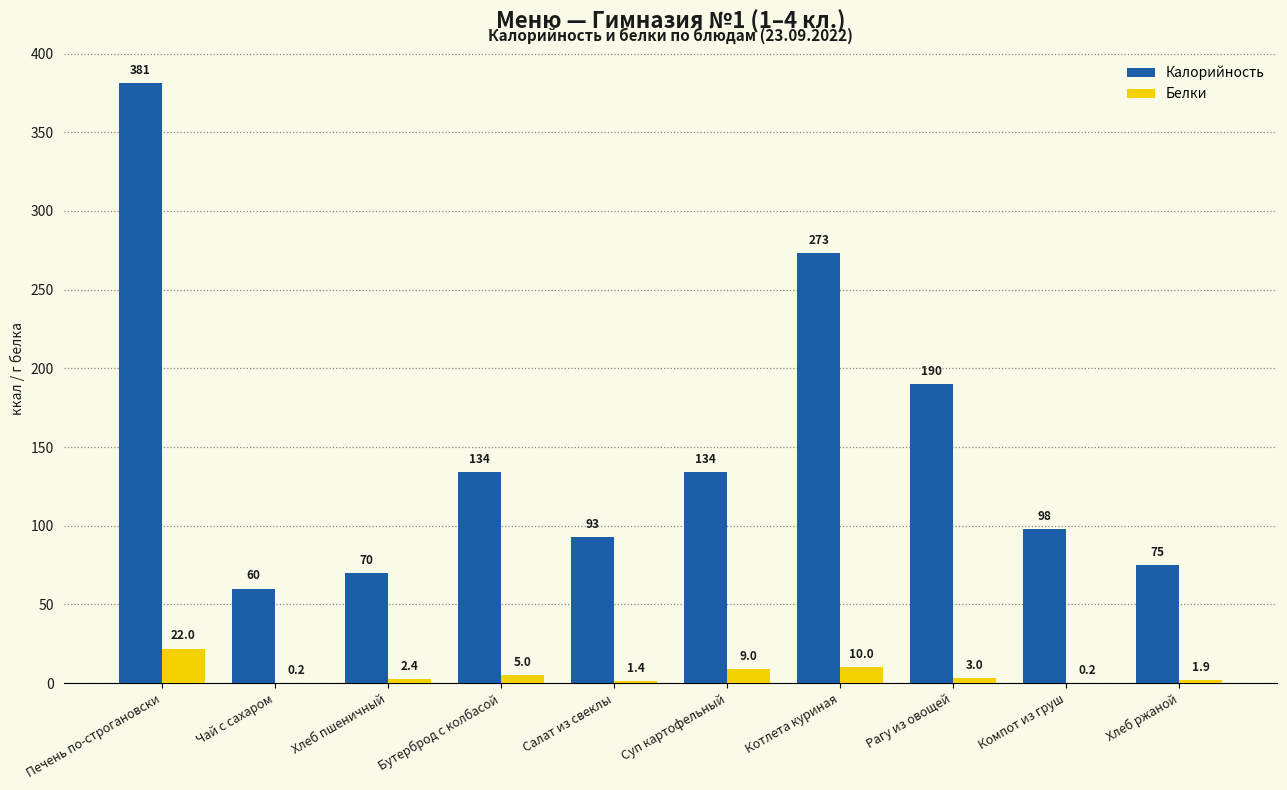

What is the total value across all series at Чай с сахаром?

60.2